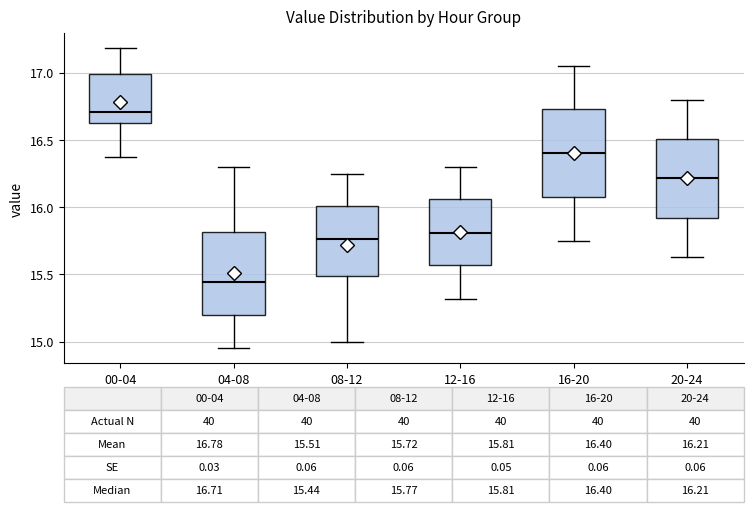

Which box's median line is the highest?

00-04